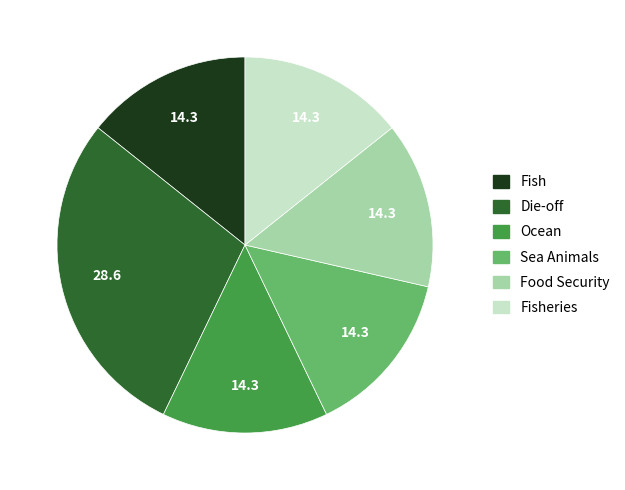

What is the largest slice in the pie chart?

Die-off